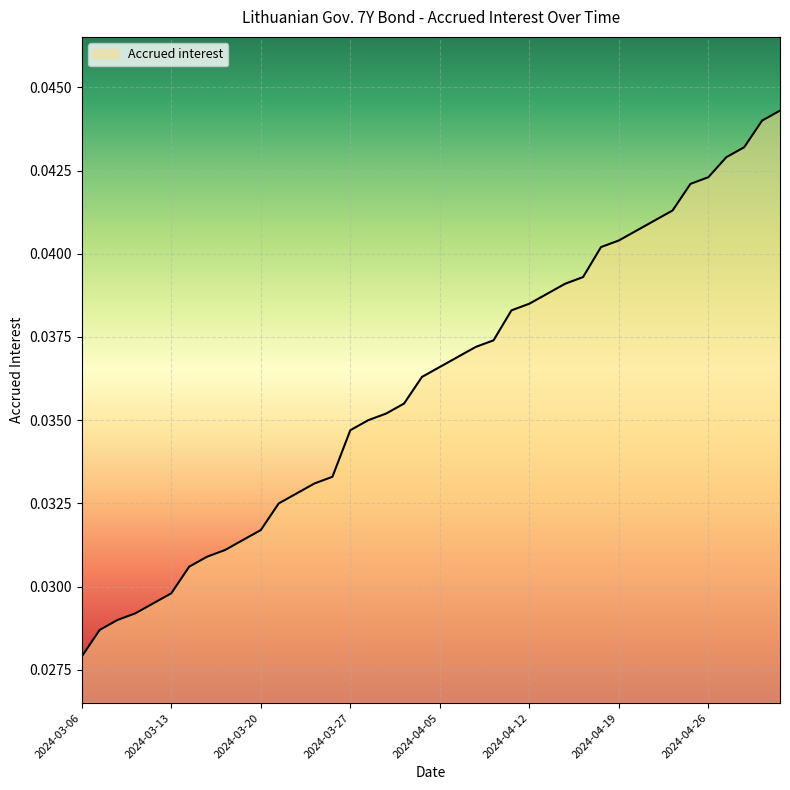

Does the chart display data point markers on the line(s)?

No